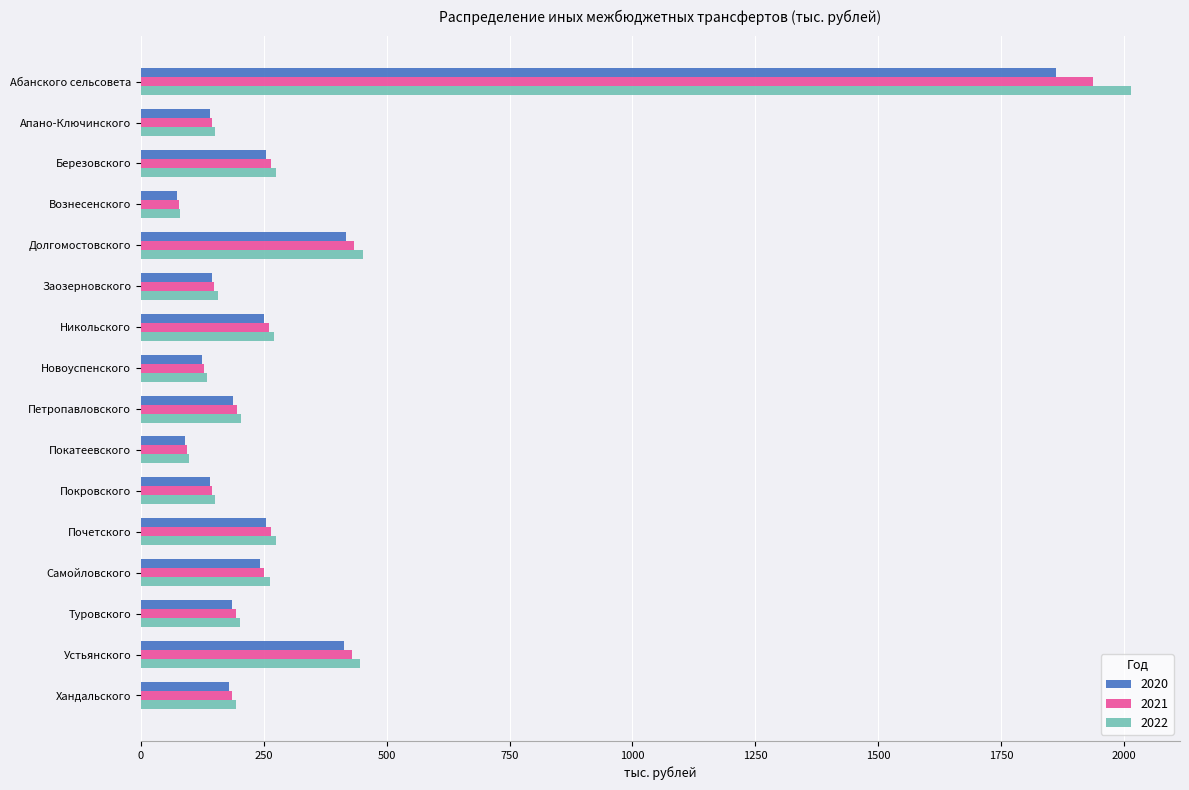

At which category is the sum across all series the highest?

Абанского сельсовета